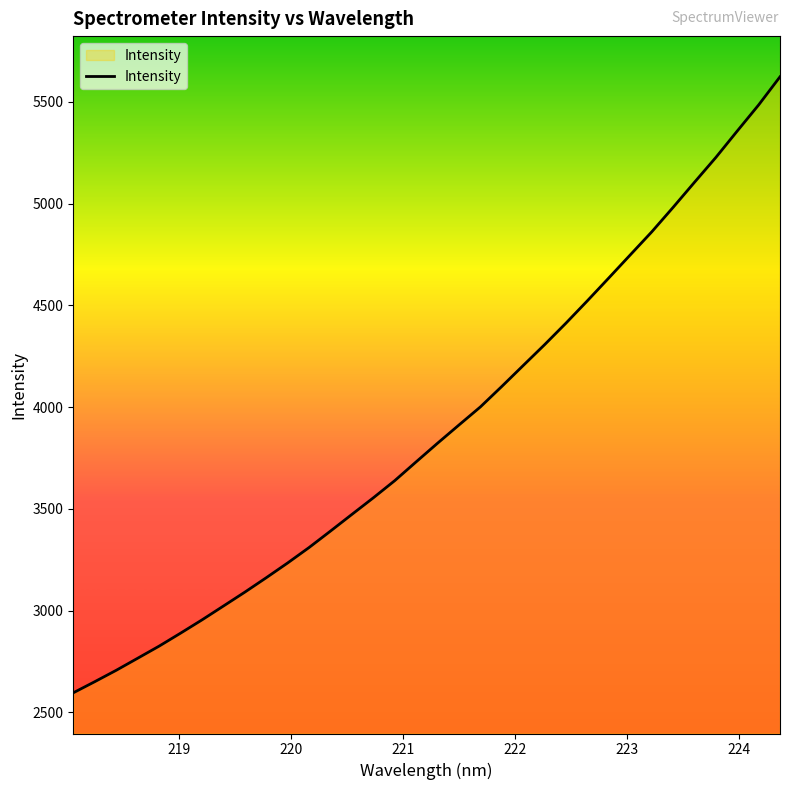

What is the average value?

3891.2